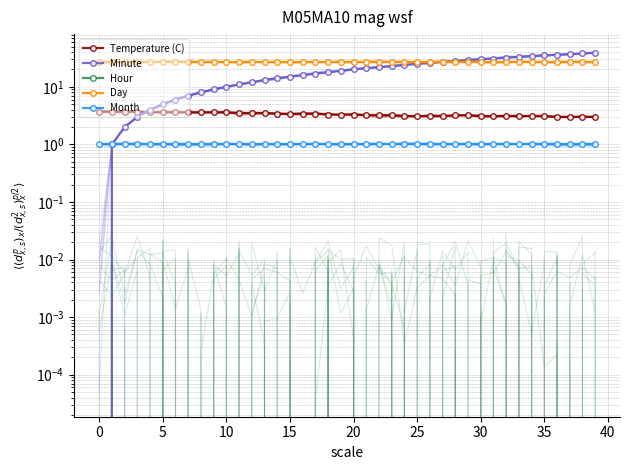

Which series has the largest total across all categories?

Day